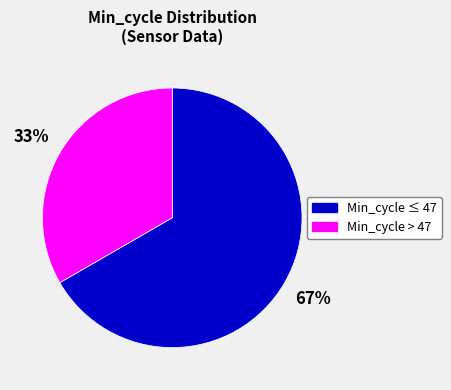

Is there any slice that represents more than half of the pie?

Yes